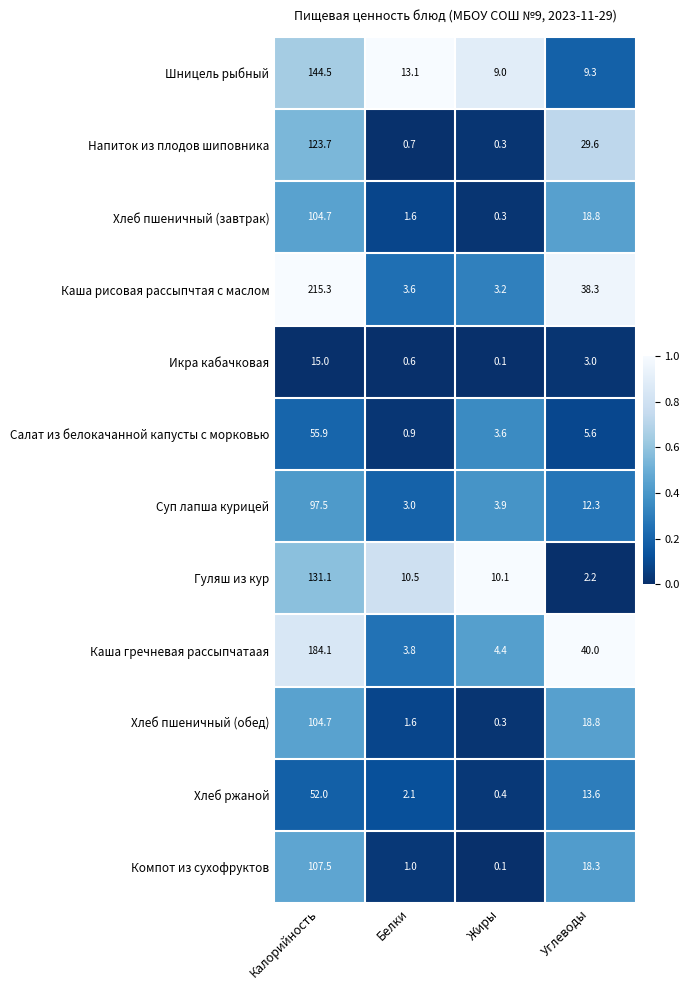

What is the spread (max minus min) of values at Калорийность?

200.3